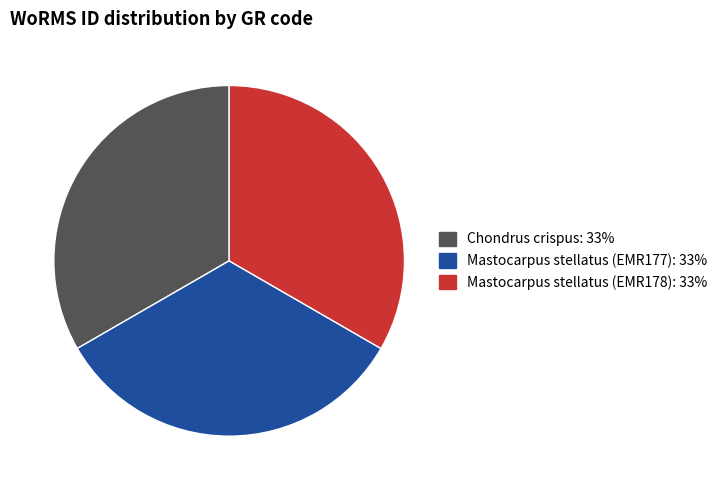

Does any single category account for the majority?

No